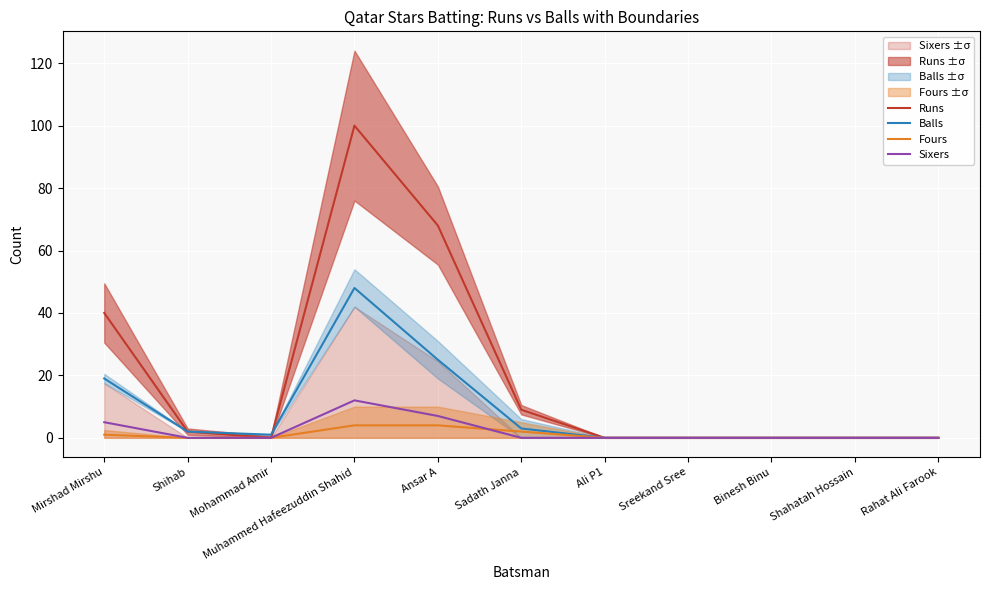

What is the label of the 11th point from the left?

Rahat Ali Farook